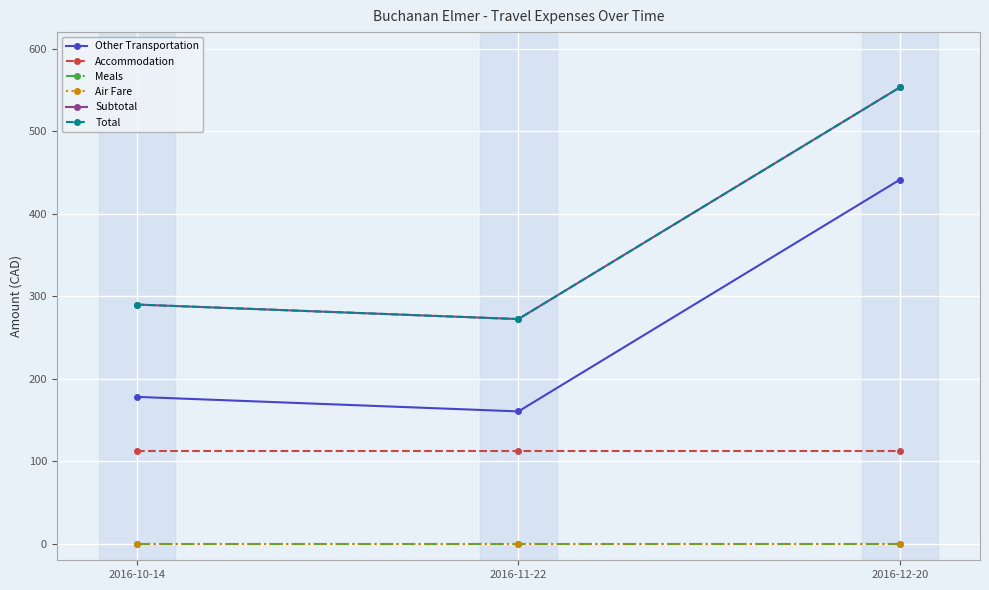

Is the value of Subtotal at 2016-12-20 greater than the value of Meals at 2016-11-22?

Yes